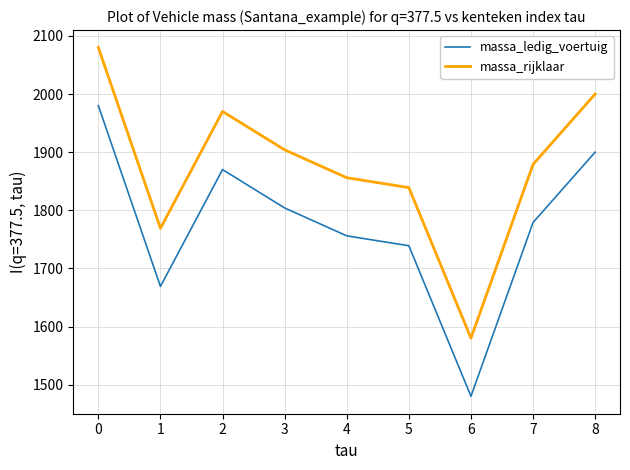

What is the sum of the massa_ledig_voertuig values at 0 and 5?

3719